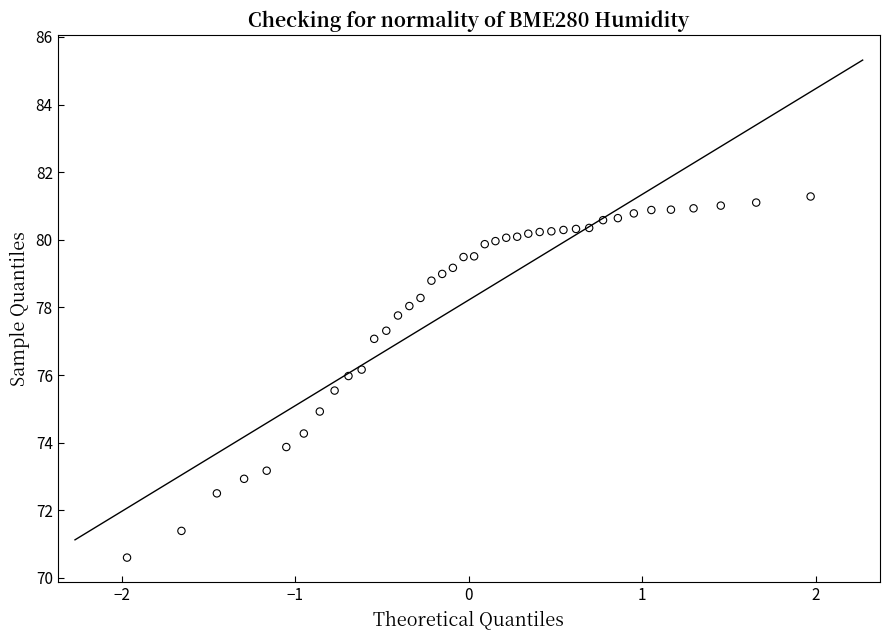

What is the range of Y values (max minus min)?

10.7